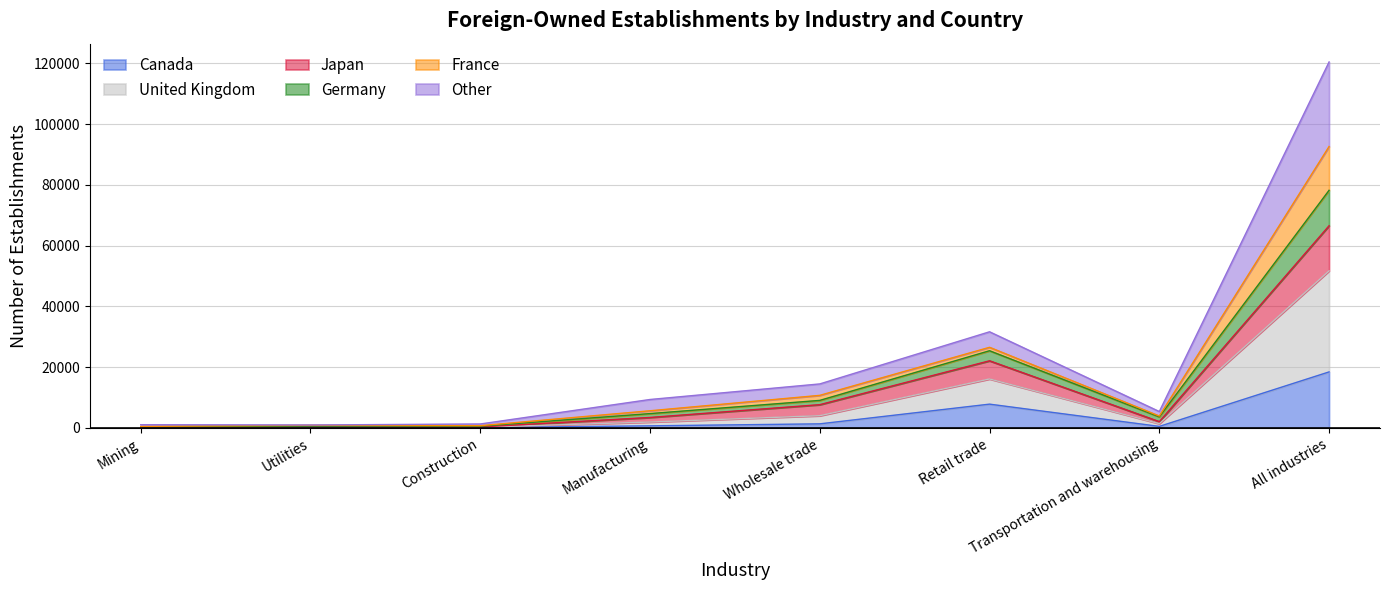

How many lines are shown in the chart?

6